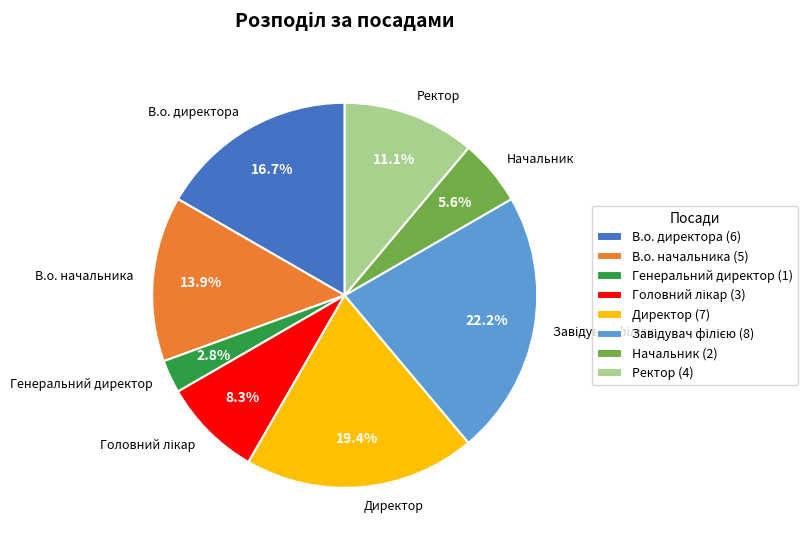

The В.о. директора slice represents 26% of the pie. True or false?

False